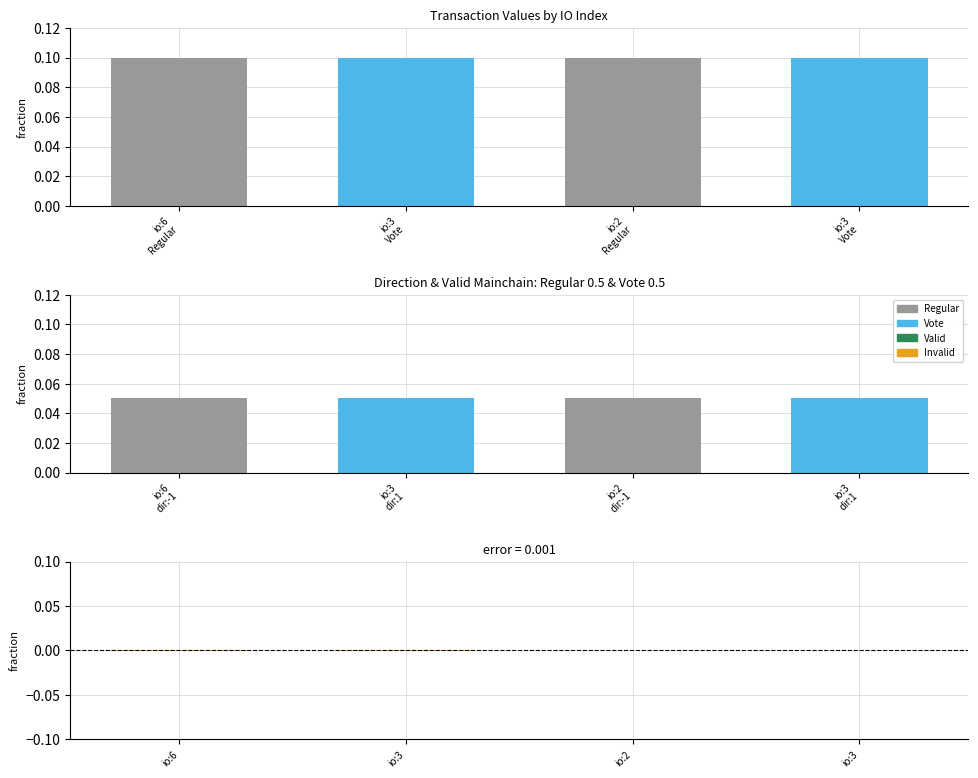

Are the bars grouped side by side (vs. stacked)?

Yes